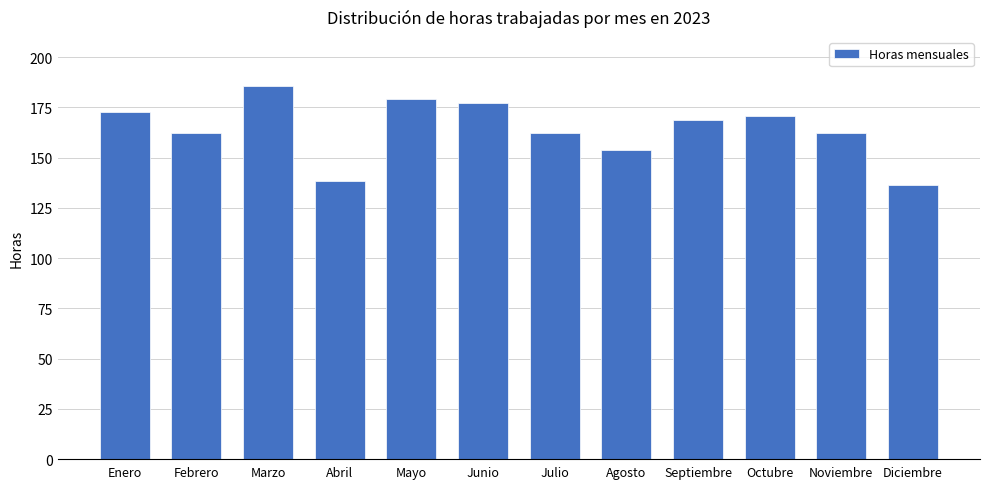

Reading left to right, what are all the values shown in this chart?

Enero=172.5	Febrero=162.0	Marzo=185.5	Abril=138.5	Mayo=179.0	Junio=177.0	Julio=162.0	Agosto=154.0	Septiembre=168.5	Octubre=170.5	Noviembre=162.0	Diciembre=136.5